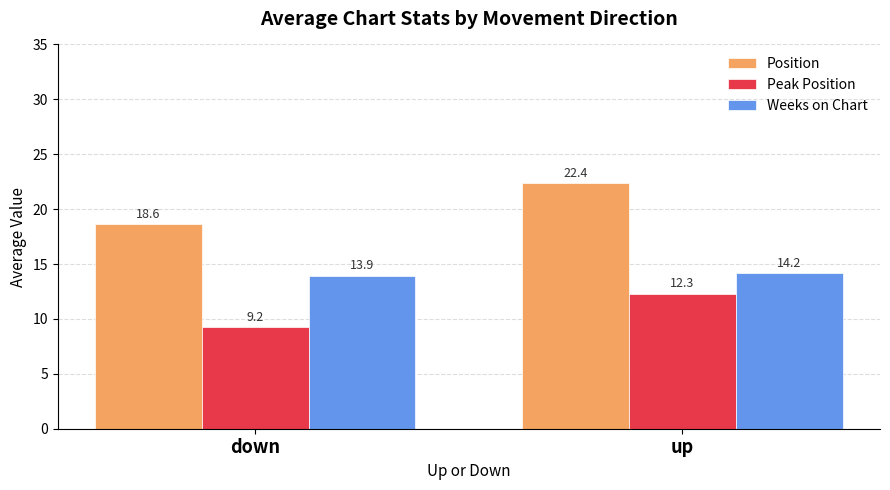

What is the difference between the maximum and minimum values in the Position series?

3.7